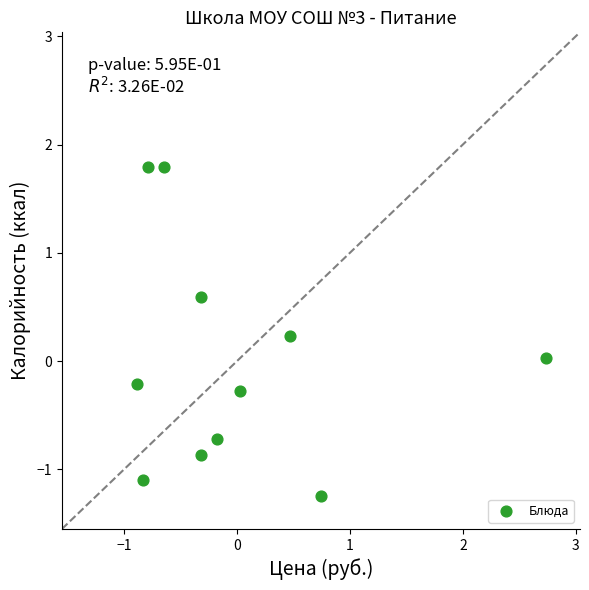

What is the range of Y values (max minus min)?

3.0